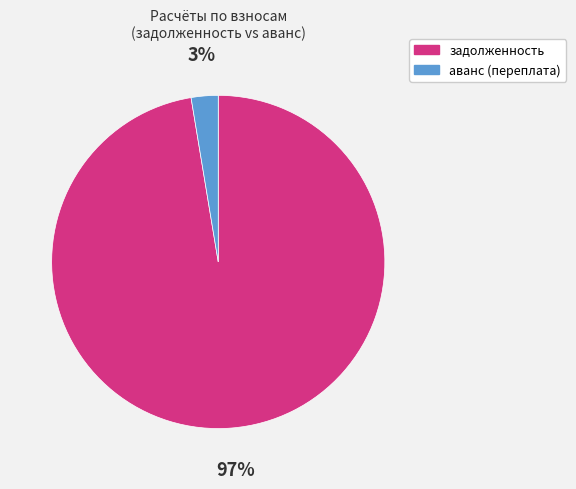

Is there a majority slice in this chart?

Yes